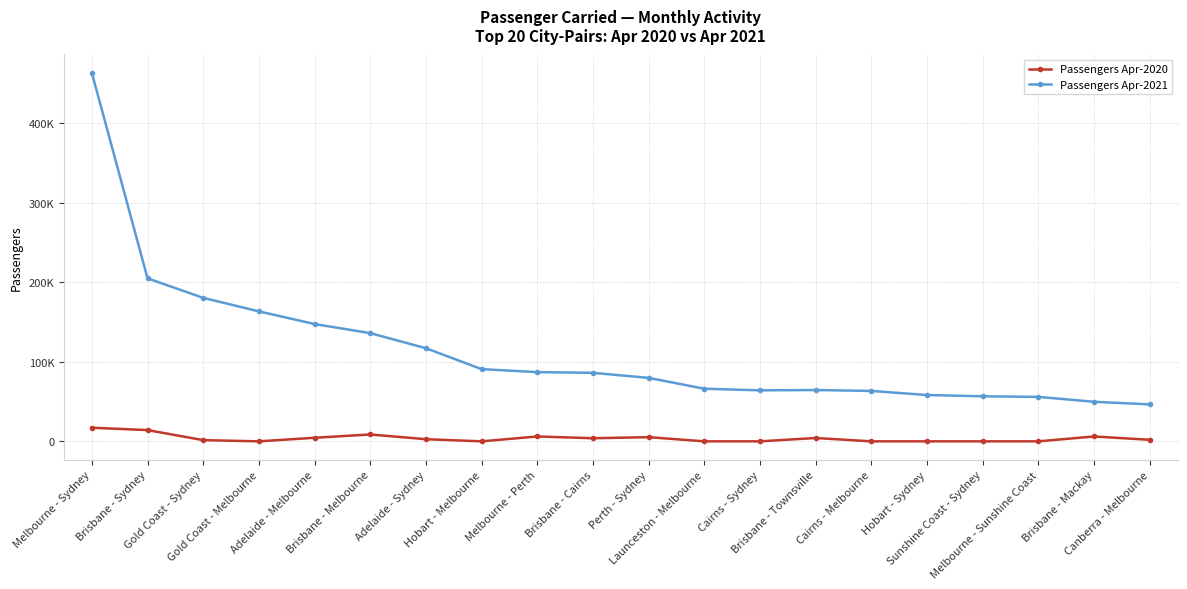

Which has a higher value, Hobart - Melbourne or Sunshine Coast - Sydney?

Hobart - Melbourne